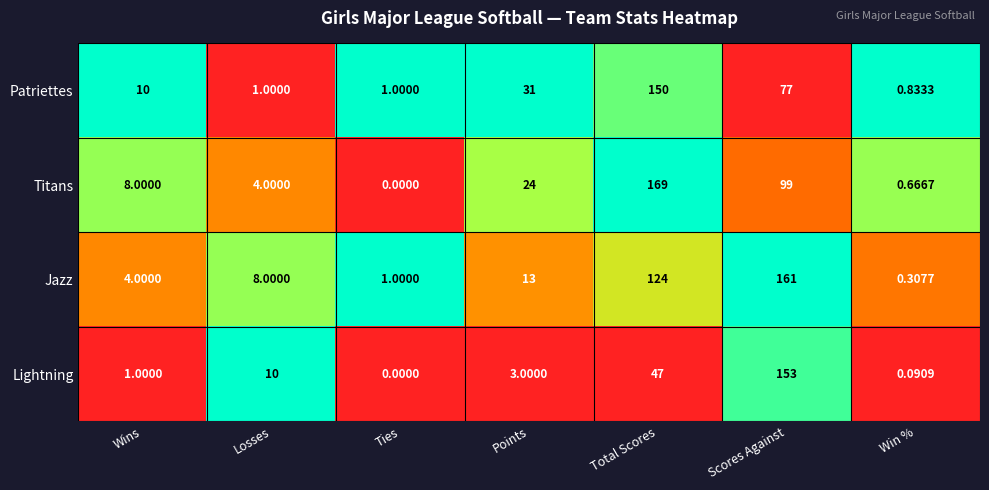

Where is Jazz nearest to the value 80?

Total Scores